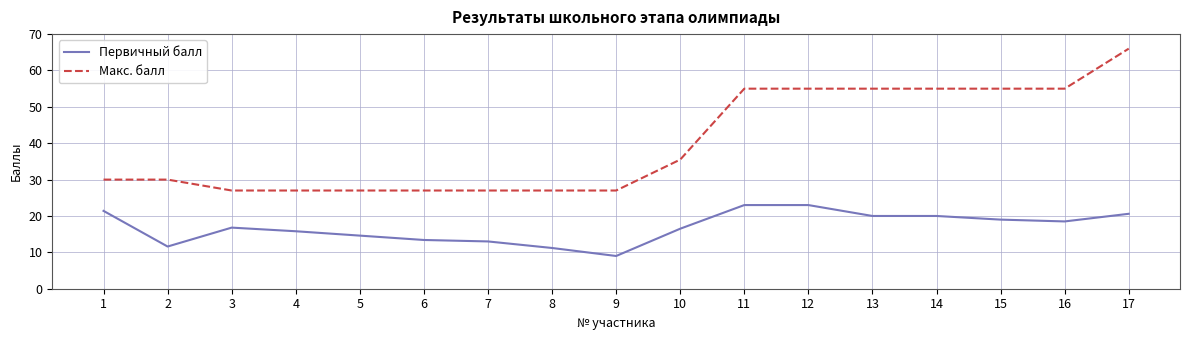

What is the highest value of the Первичный балл series?

23.0